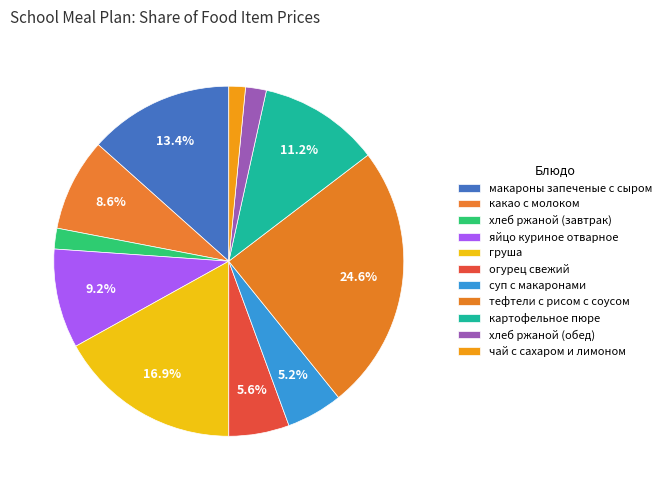

What percentage is the огурец свежий slice, to the nearest percent?

6%